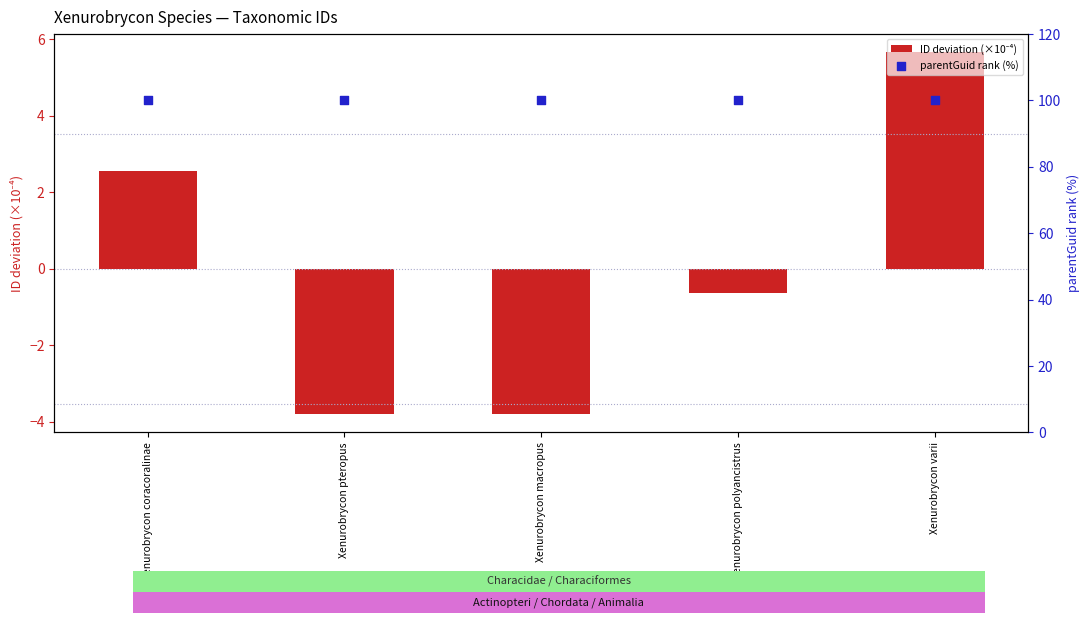

Which series reaches the minimum Y coordinate?

ID deviation (×10⁻⁴)